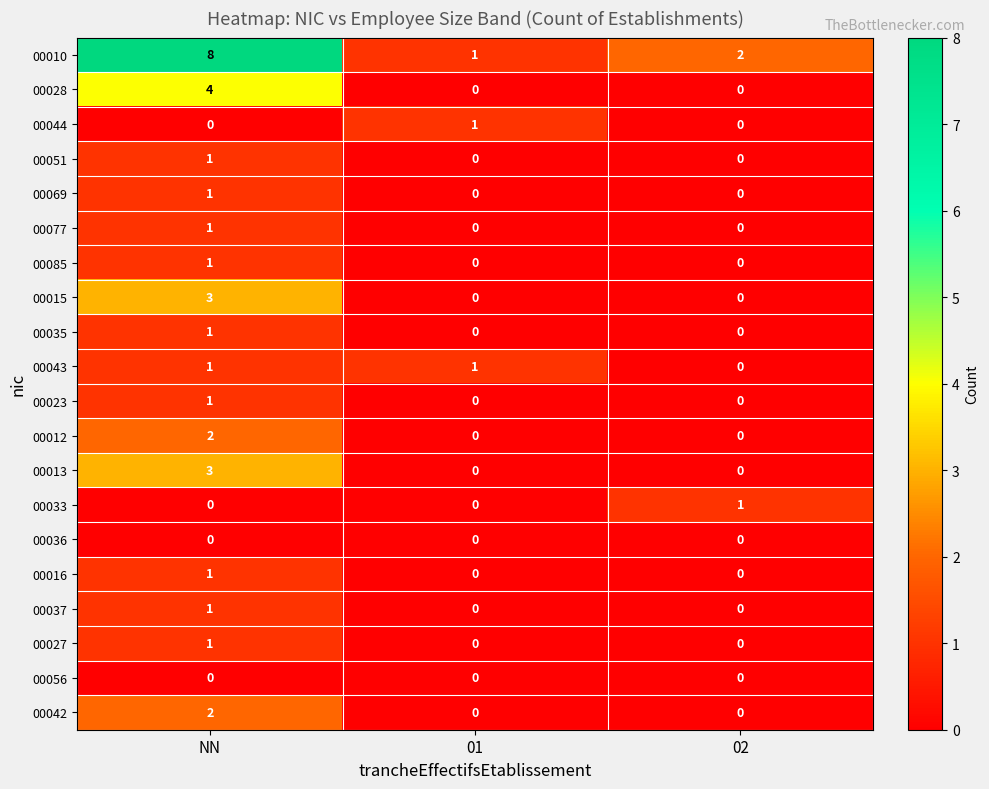

The value of 00012 at 02 is 0. True or false?

True